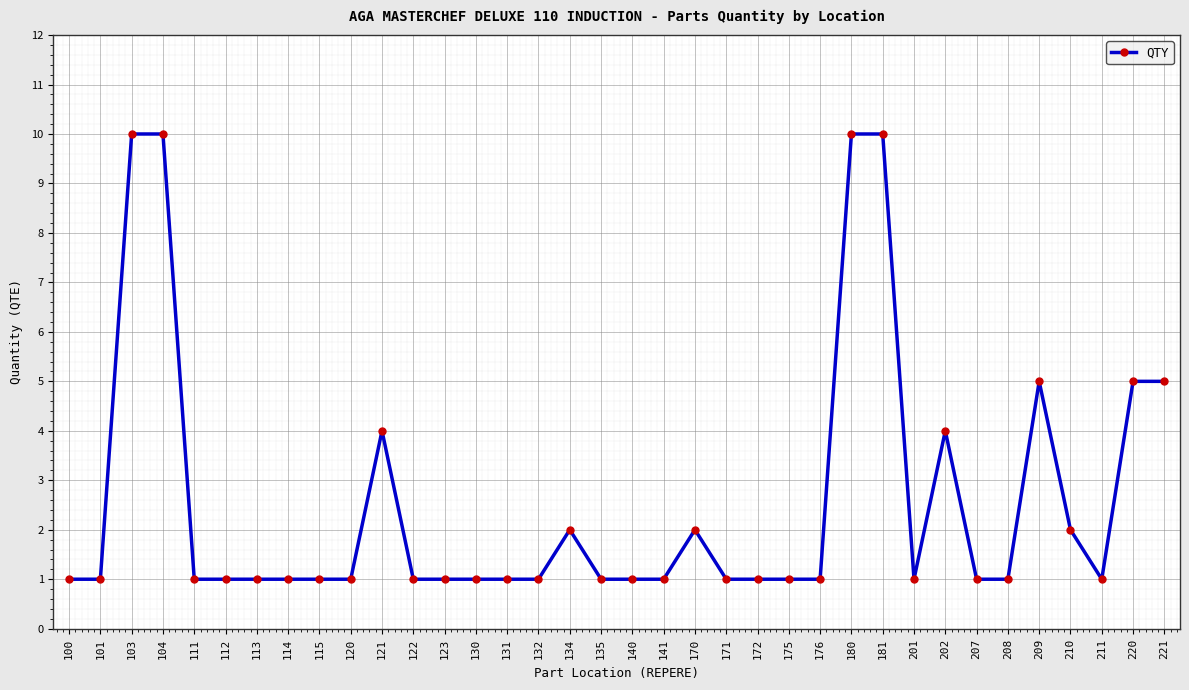

What is the average value?

3